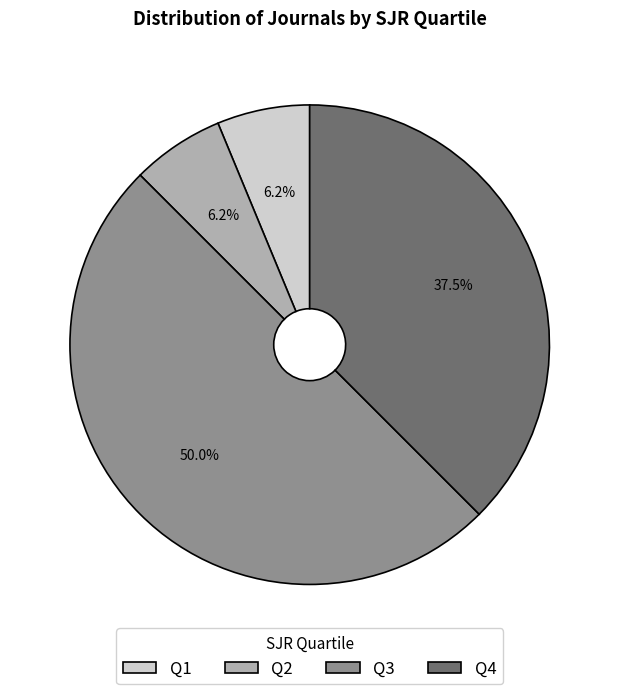

Count the number of slices in the pie.

4